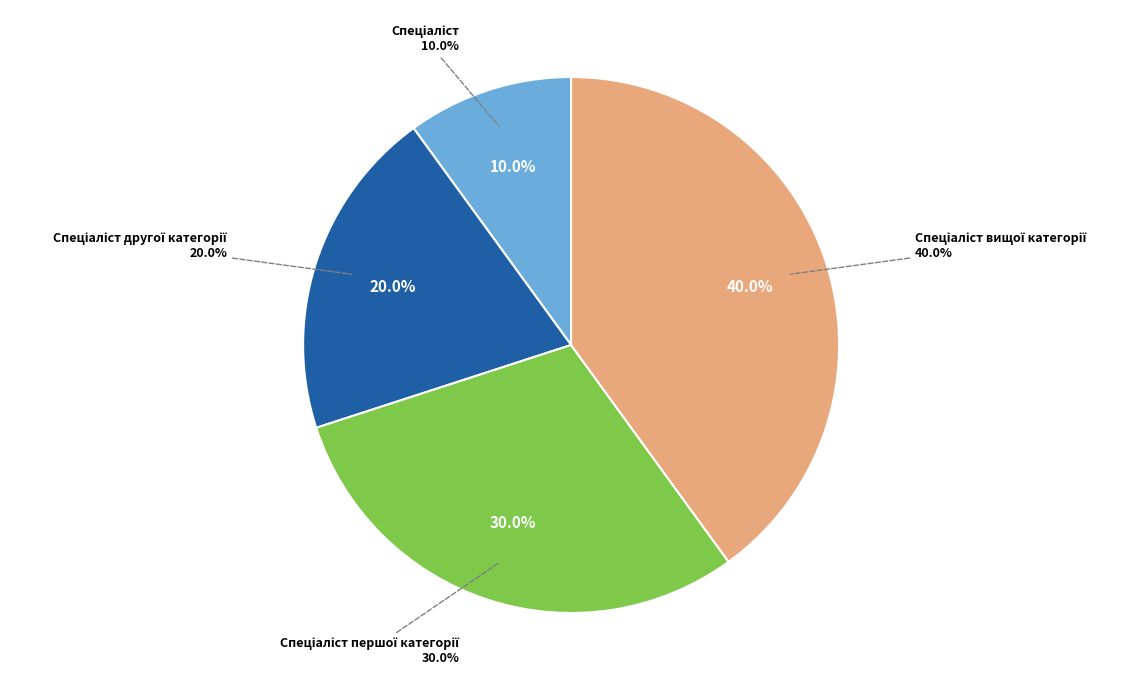

How many slices are in this pie chart?

4